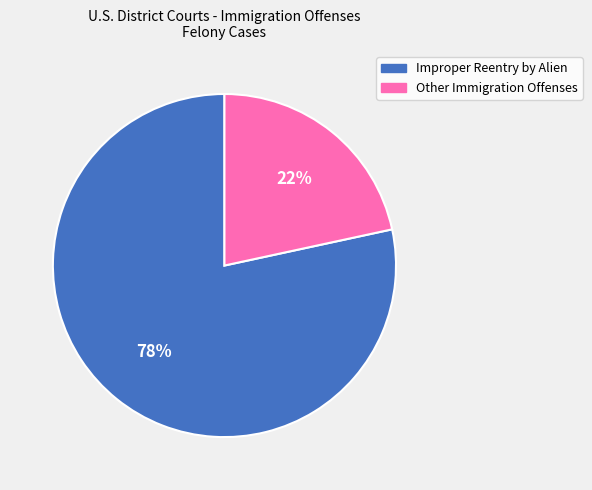

Is the sum of Other Immigration Offenses and Improper Reentry by Alien greater than half?

Yes